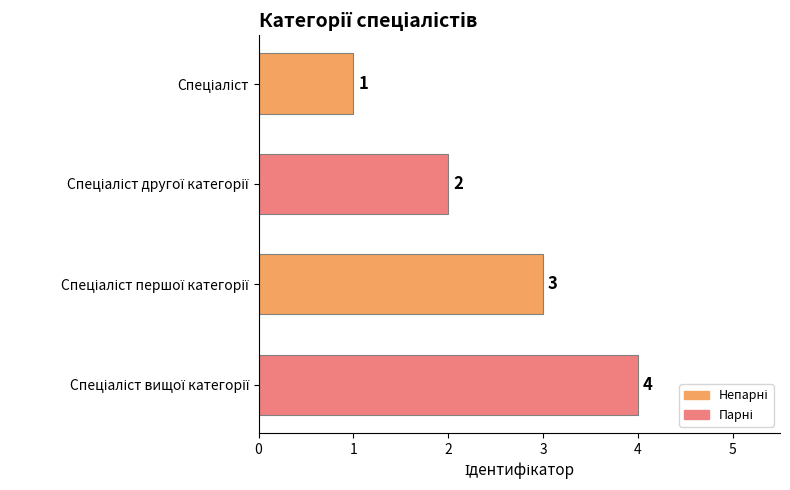

How many values are below 3?

2